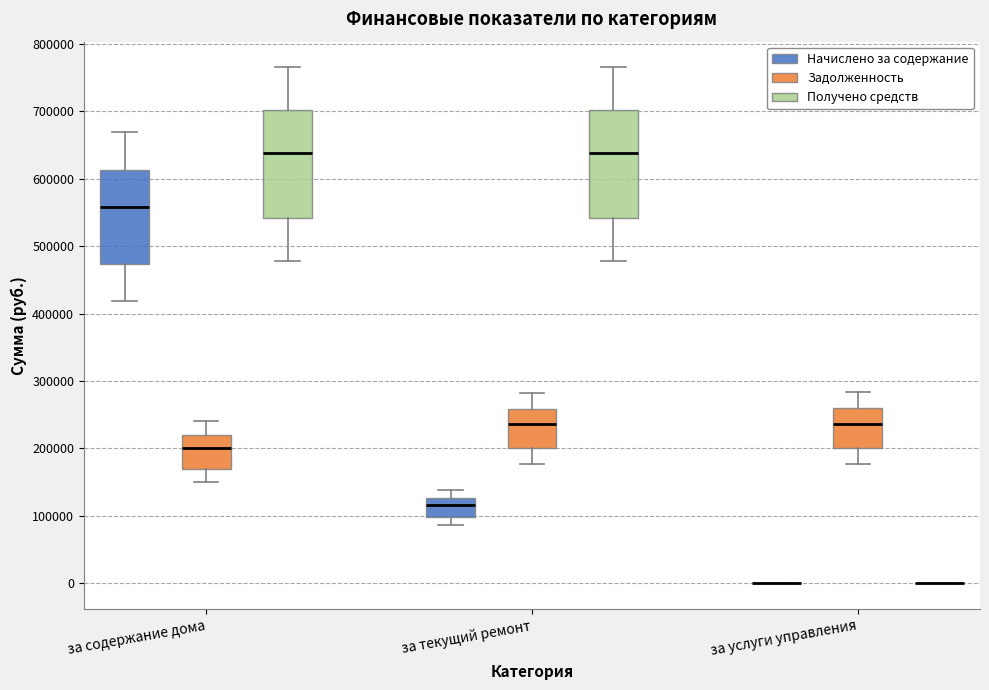

Where does the median line of the box for за содержание дома (Получено средств) sit on the y-axis? The values are not printed on the chart, so give them approximately, as read against the axis.

640000